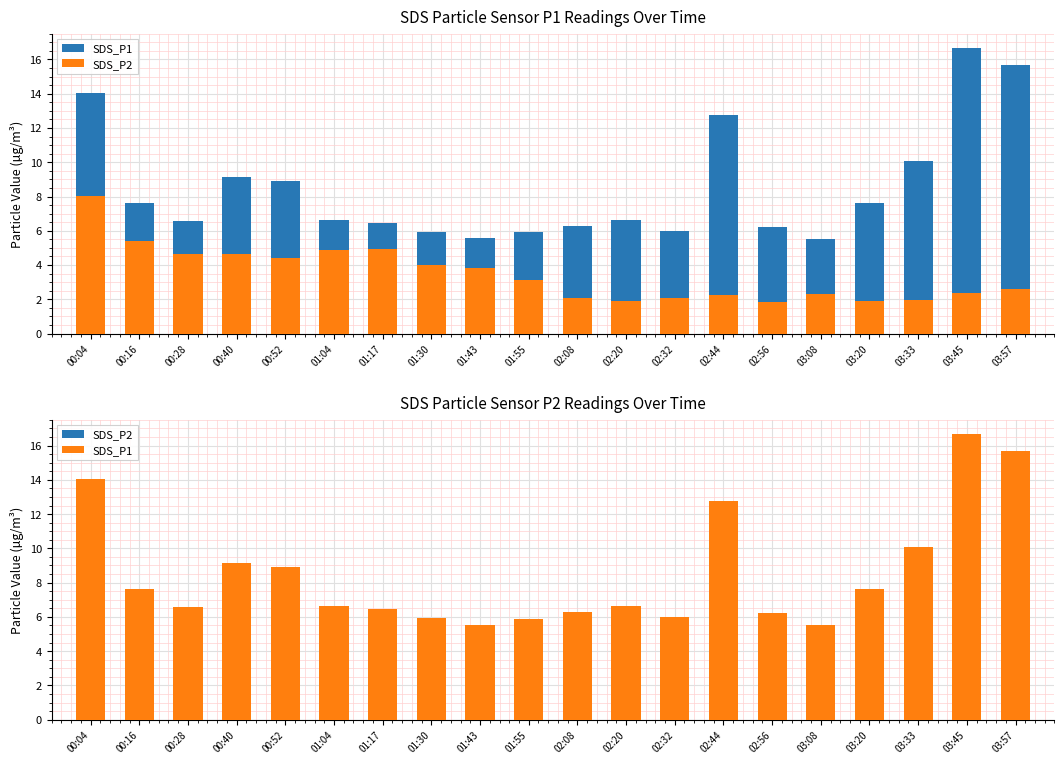

List the series in order of their peak value, lowest first.

SDS_P2, SDS_P1